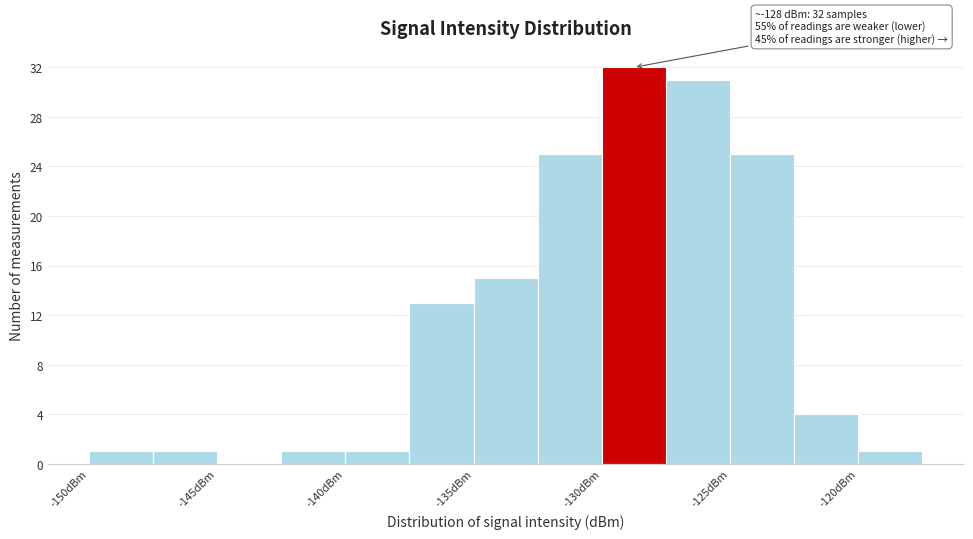

Over which range of the x-axis is the bar tallest?

-130.0 to -127.5